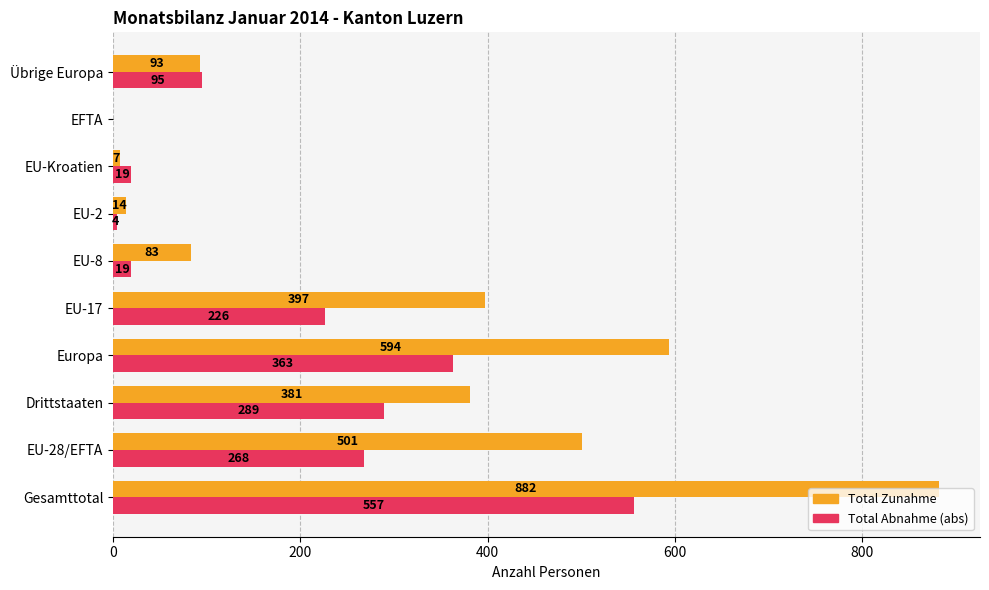

What is the maximum value for Total Abnahme (abs)?

557